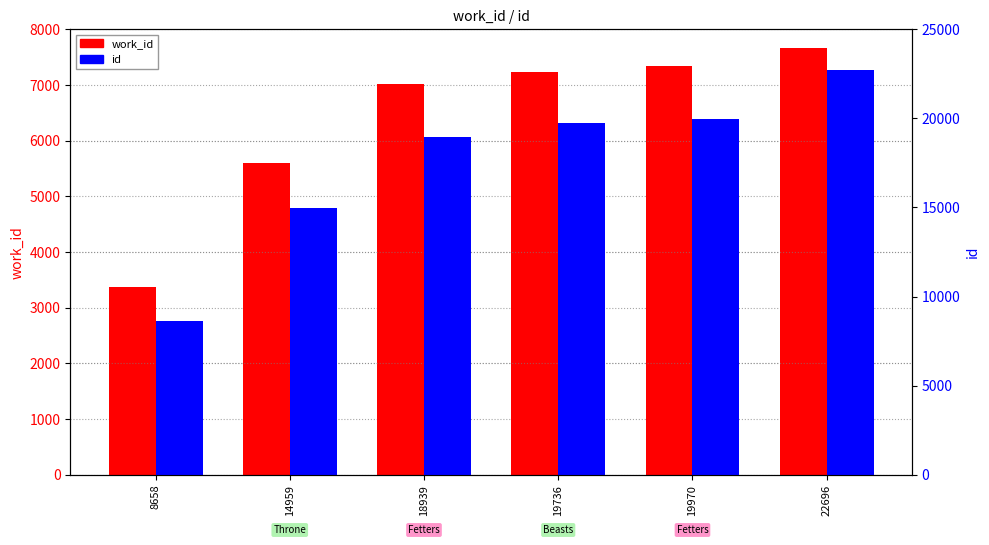

What is the average value of the id series?

17493